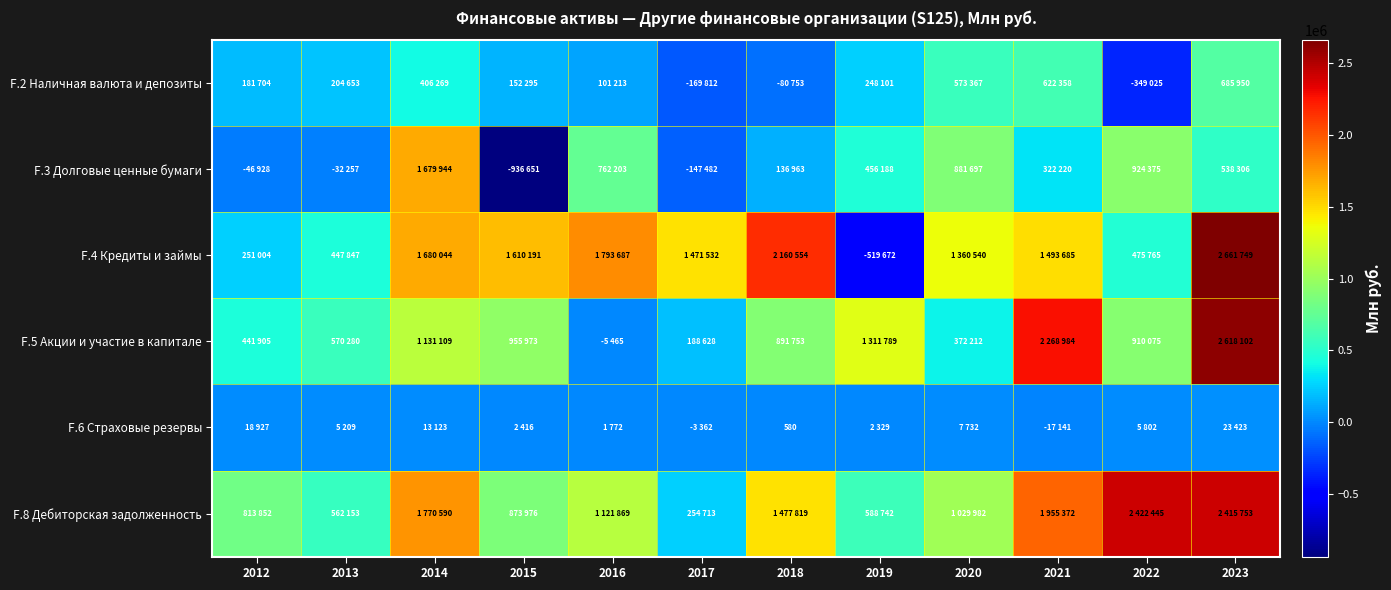

How many data points in F.4 Кредиты и займы are above 1493685?

5